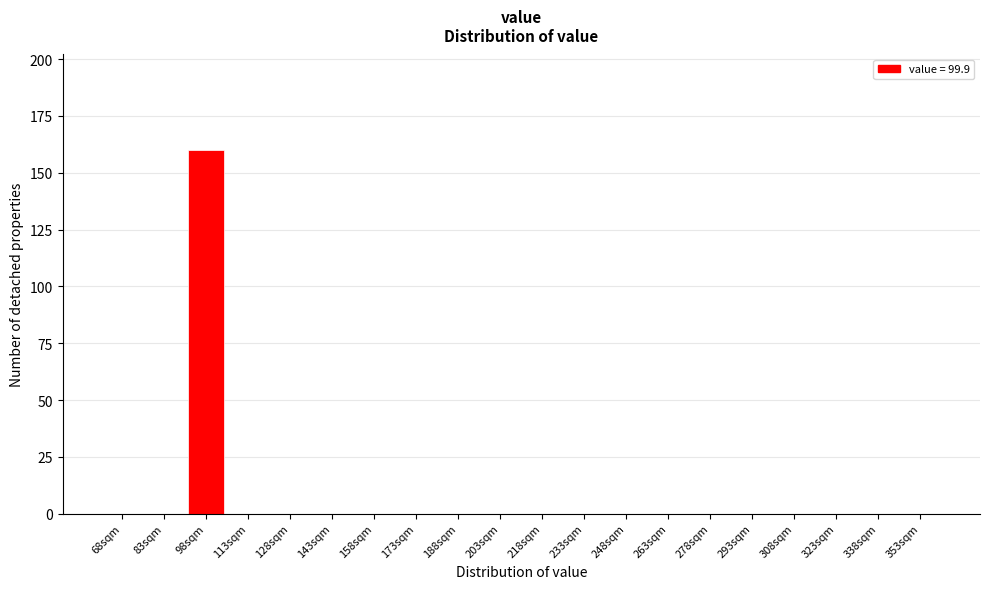

Reading left to right, list all the values displayed in this chart.

68sqm=0	83sqm=0	98sqm=160	113sqm=0	128sqm=0	143sqm=0	158sqm=0	173sqm=0	188sqm=0	203sqm=0	218sqm=0	233sqm=0	248sqm=0	263sqm=0	278sqm=0	293sqm=0	308sqm=0	323sqm=0	338sqm=0	353sqm=0